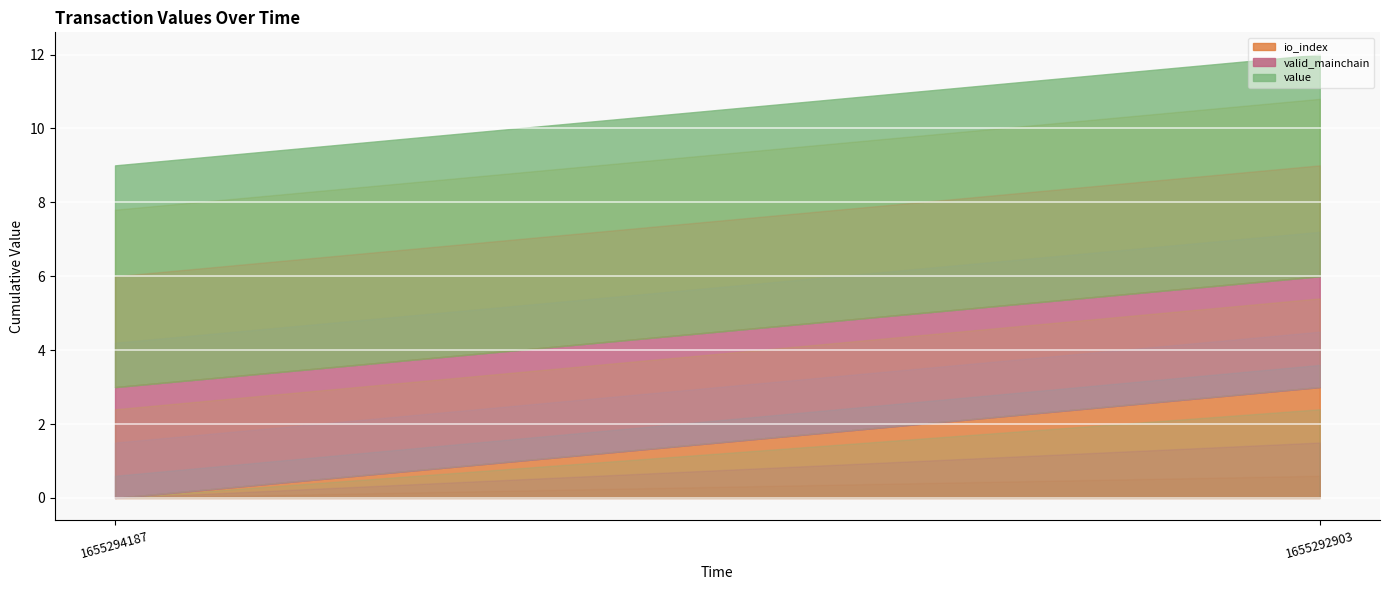

What is the maximum value for valid_mainchain?

1.0